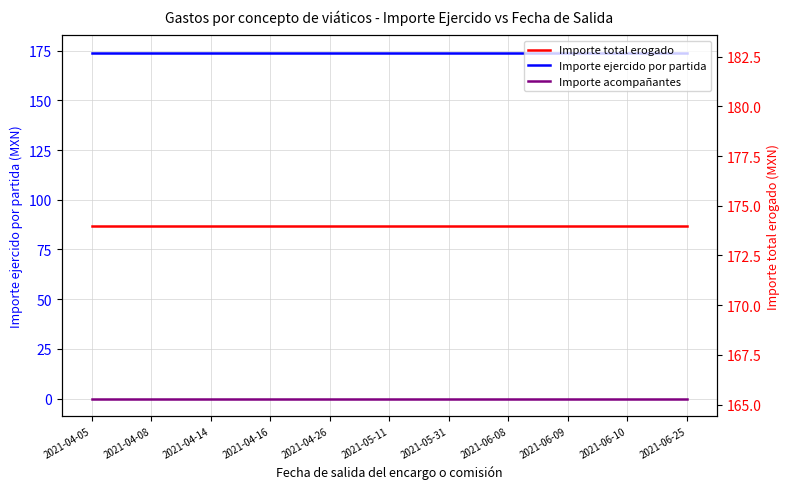

At which category does the chart reach its minimum across all series?

2021-04-05